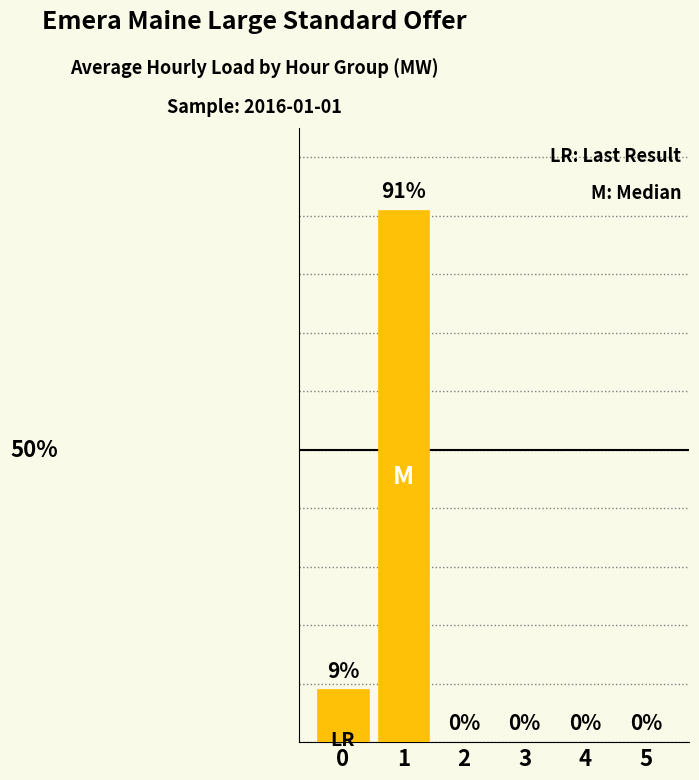

What is the average value?

0.2